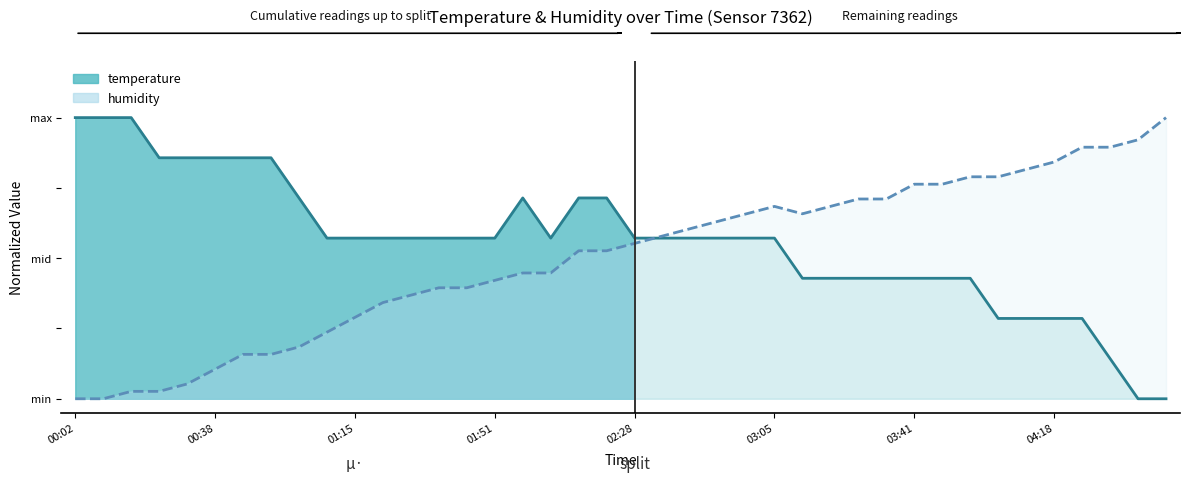

How many times do temperature and humidity cross each other?

1